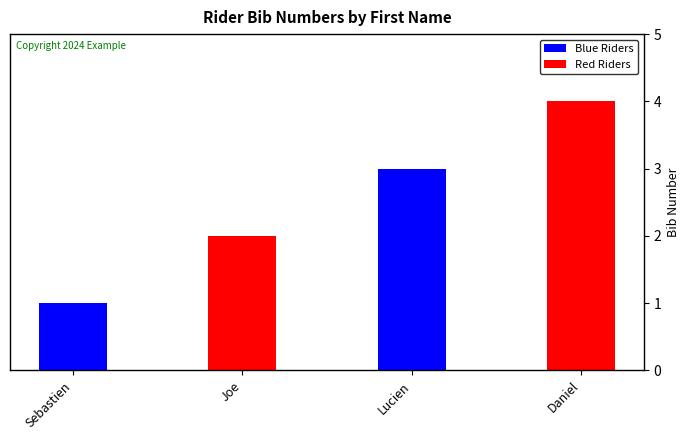

List the labels in order of value, smallest first.

Sebastien, Joe, Lucien, Daniel